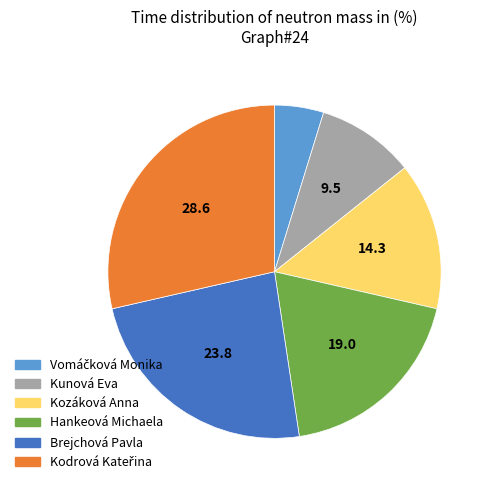

Combined, do Hankeová Michaela and Kunová Eva account for over 50%?

No